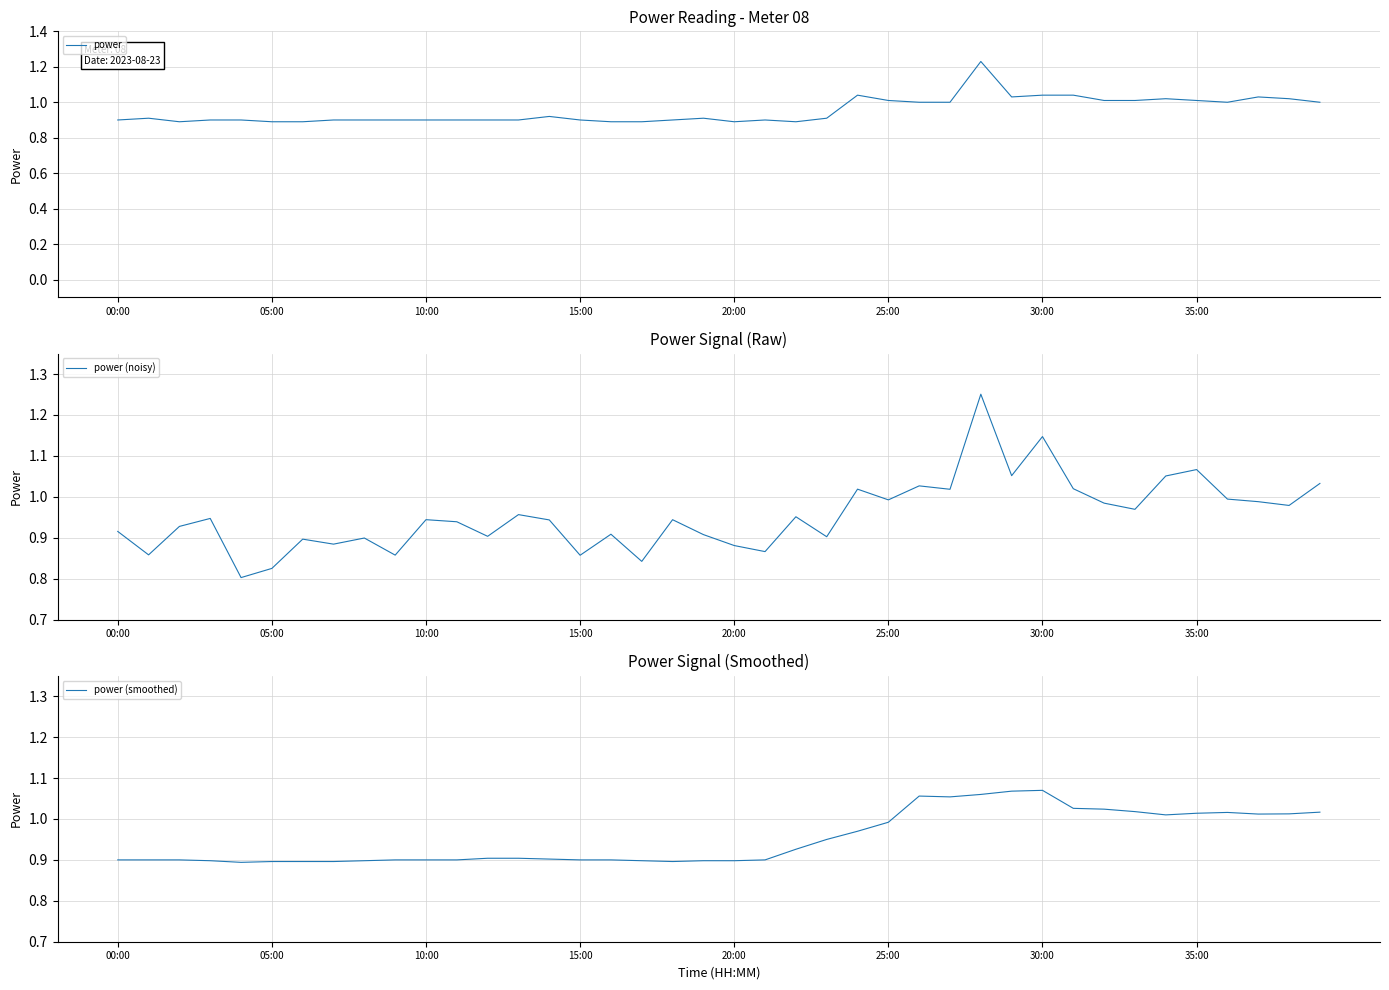

Reading right to left, list all the values displayed in this chart.

power: 1.0	1.0	1.0	1.0	1.0	1.0	1.0	1.0	1.0	1.0	1.0	1.2	1.0	1.0	1.0	1.0	0.9	0.9	0.9	0.9	0.9	0.9	0.9	0.9	0.9	0.9	0.9	0.9	0.9	0.9	0.9	0.9	0.9	0.9	0.9	0.9	0.9	0.9	0.9	0.9
power (noisy): 1.0	1.0	1.0	1.0	1.1	1.1	1.0	1.0	1.0	1.1	1.1	1.3	1.0	1.0	1.0	1.0	0.9	1.0	0.9	0.9	0.9	0.9	0.8	0.9	0.9	0.9	1.0	0.9	0.9	0.9	0.9	0.9	0.9	0.9	0.8	0.8	0.9	0.9	0.9	0.9
power (smoothed): 1.0	1.0	1.0	1.0	1.0	1.0	1.0	1.0	1.0	1.1	1.1	1.1	1.1	1.1	1.0	1.0	0.9	0.9	0.9	0.9	0.9	0.9	0.9	0.9	0.9	0.9	0.9	0.9	0.9	0.9	0.9	0.9	0.9	0.9	0.9	0.9	0.9	0.9	0.9	0.9